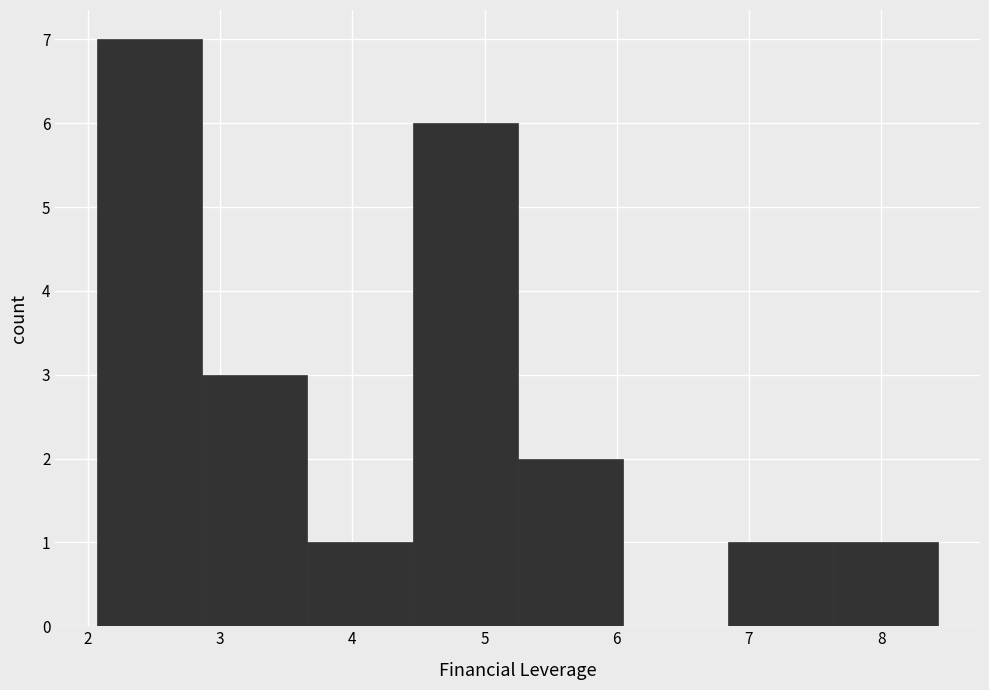

Reading left to right, list every bar in this chart as the range it spans on the x-axis followed by its height. Neither the bar edges nor the heights are printed on the chart, so give them approximately, as read against the axes.

2.1 to 2.9: 7
2.9 to 3.7: 3
3.7 to 4.5: 1
4.5 to 5.3: 6
5.3 to 6.0: 2
6.0 to 6.8: 0
6.8 to 7.6: 1
7.6 to 8.4: 1